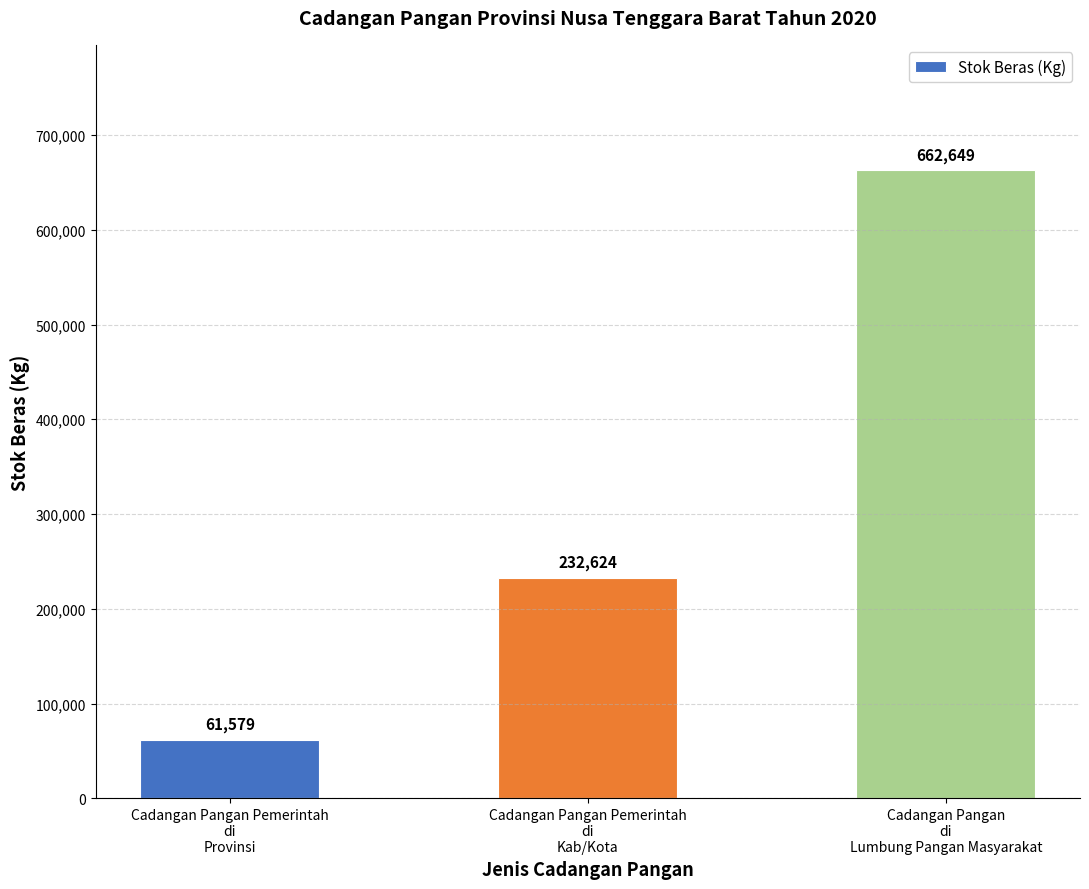

The chart shows a value of 14289.2 at Cadangan Pangan Pemerintah
di
Provinsi. True or false?

False